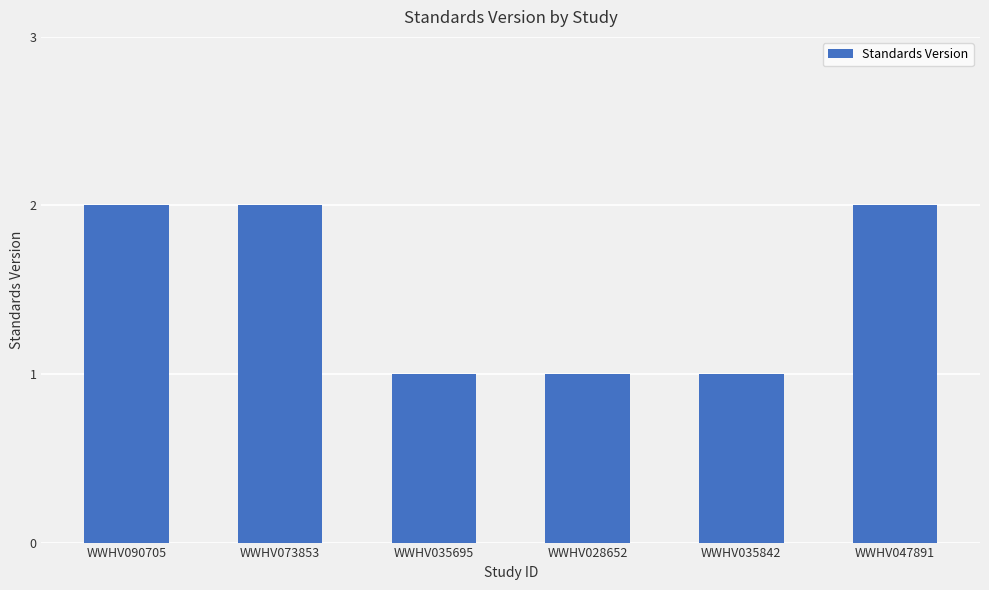

Count the values in the range 1 to 2.

6